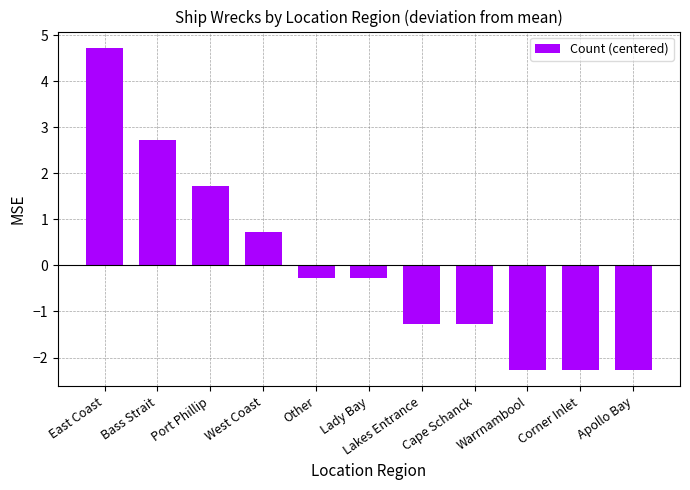

What is the value of the 2nd bar from the left?

2.7